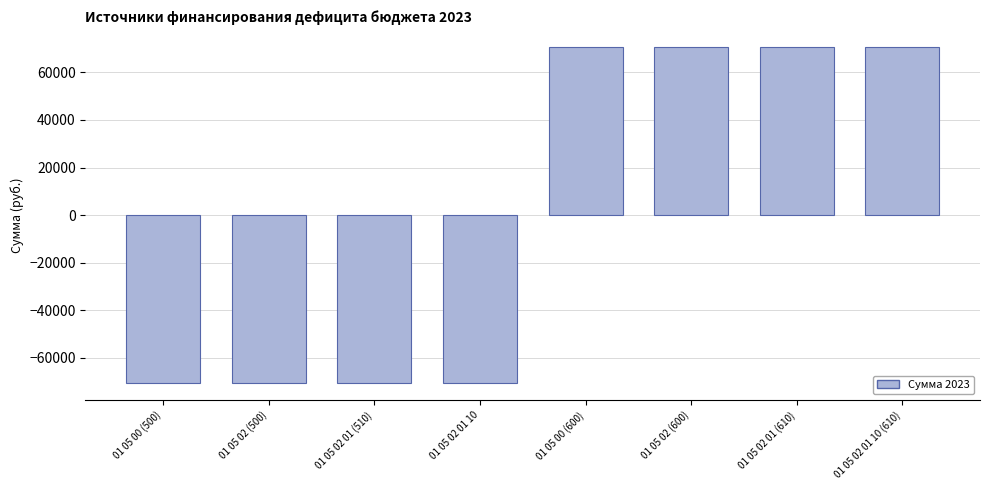

What is the change in value from 01 05 00 (500) to 01 05 02 01 10 (610)?

+141446.8